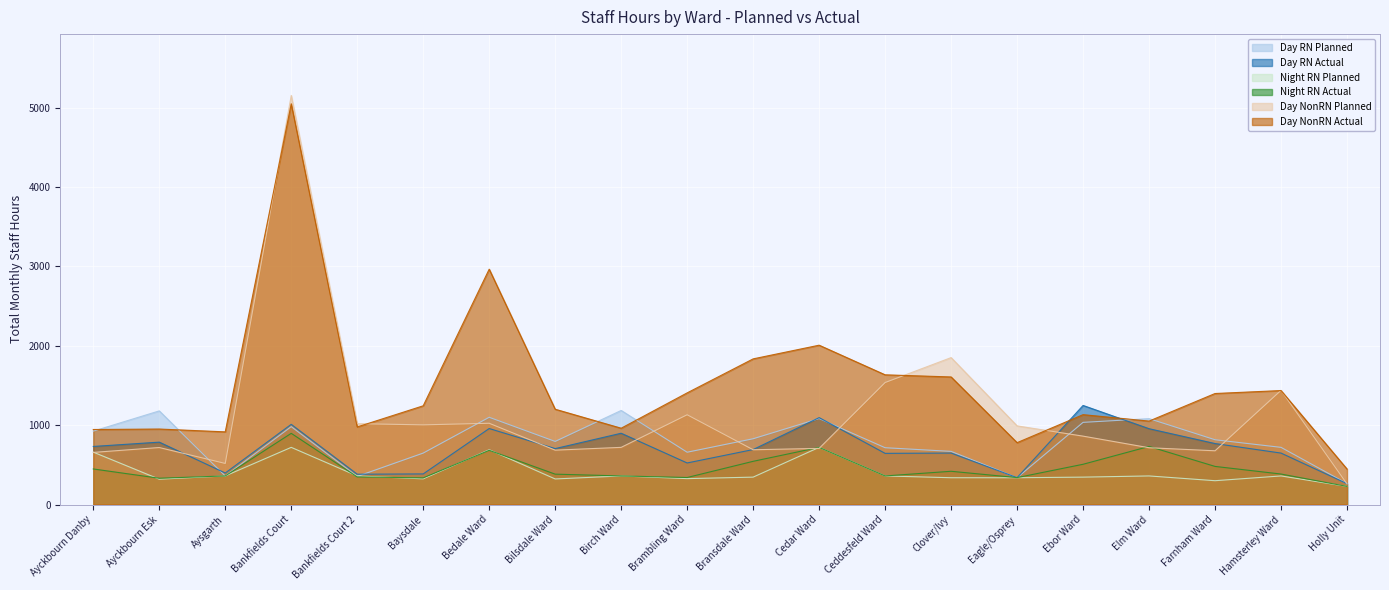

What is the approximate value of Night RN Planned at Ayckbourn Esk?

319.0